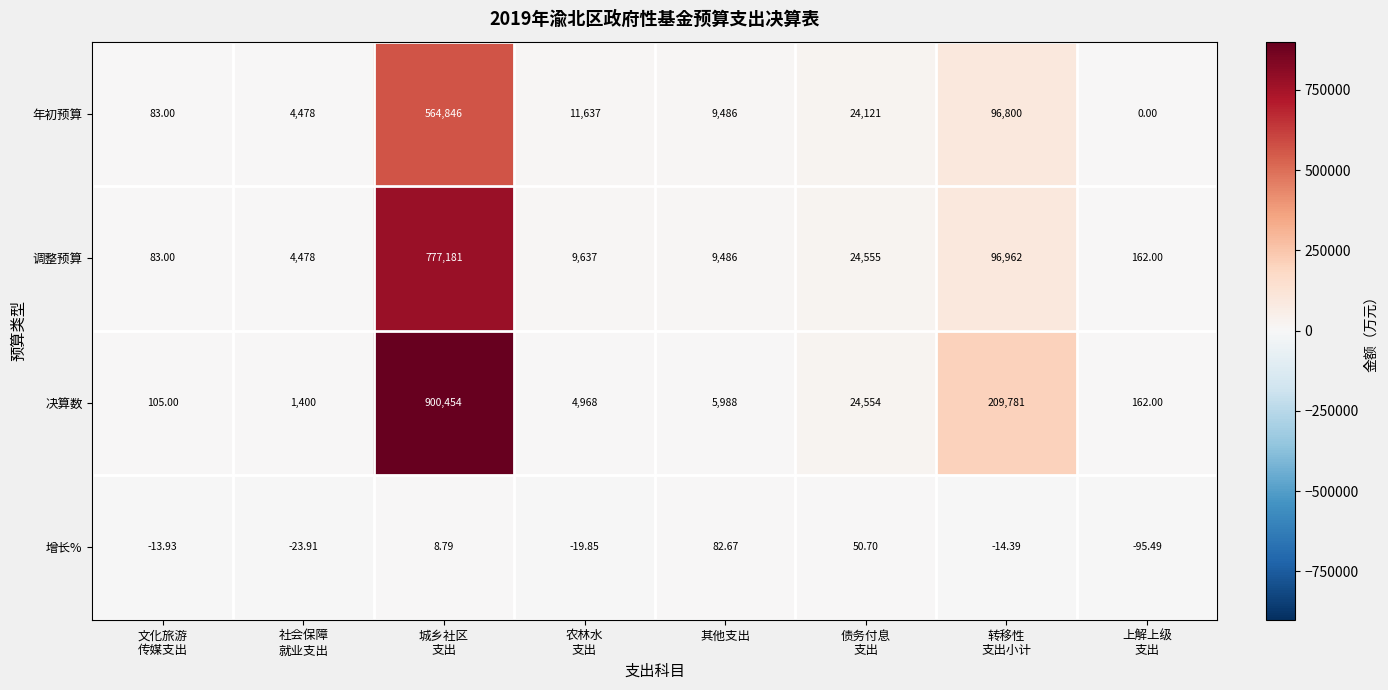

List the series in order of their peak value, lowest first.

增长%, 年初预算, 调整预算, 决算数